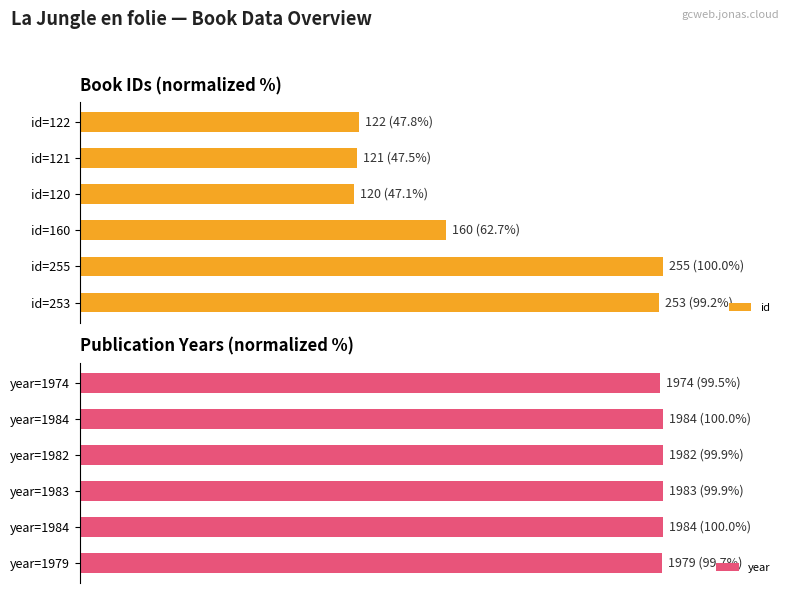

Which series changed the most between 0 and 4?

id